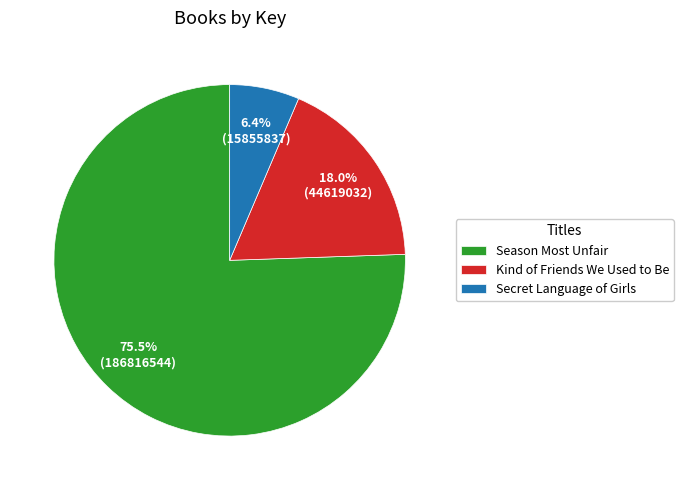

Which category has the smallest portion of the pie?

Secret Language of Girls